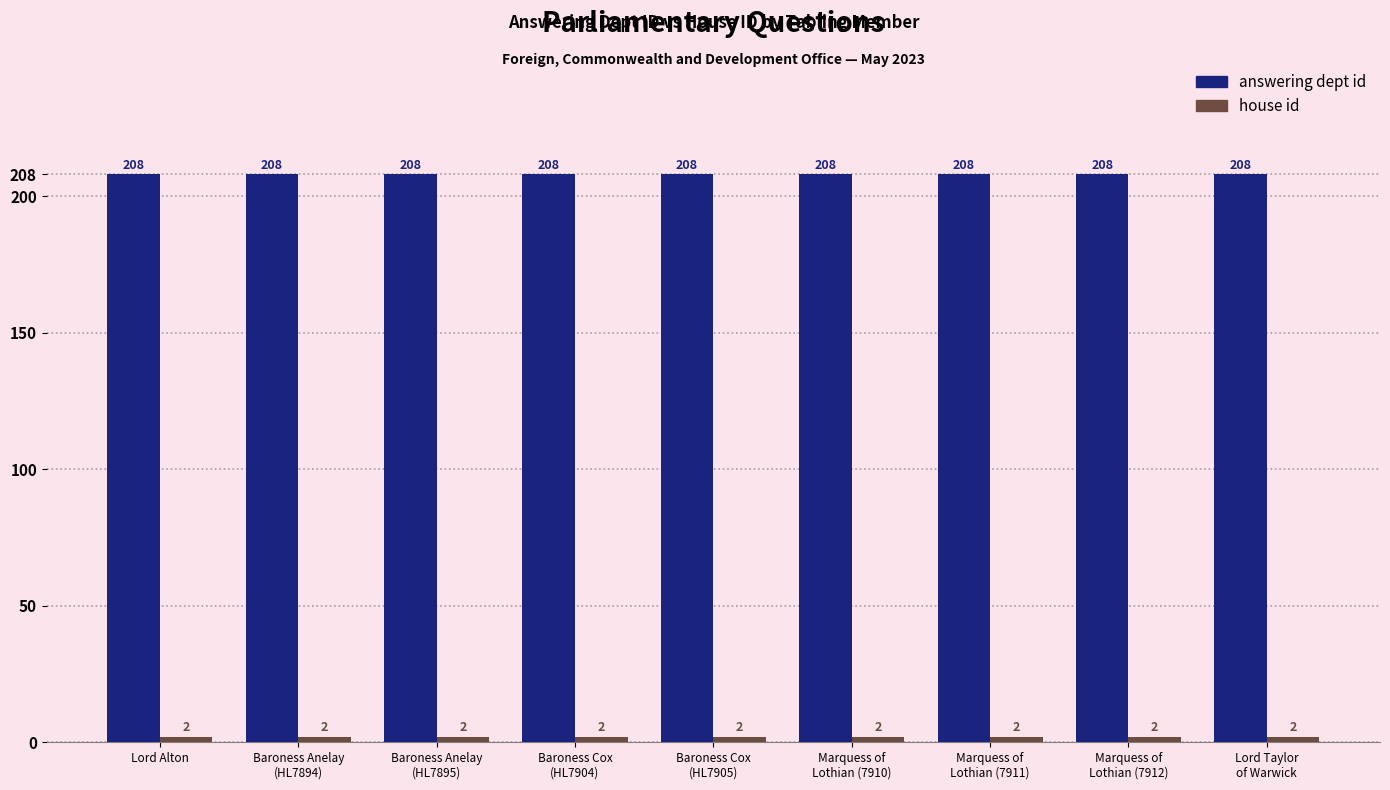

True or false: answering dept id has a value of 140 at Lord Alton.

False